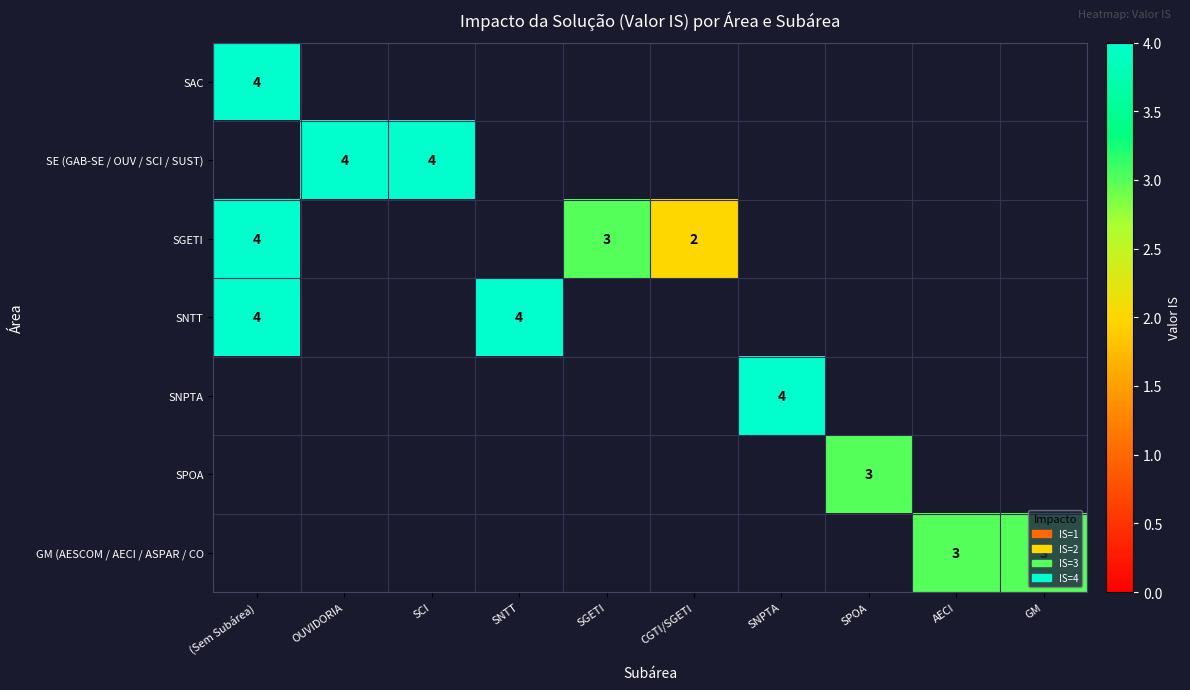

Count the number of data series in this chart.

7